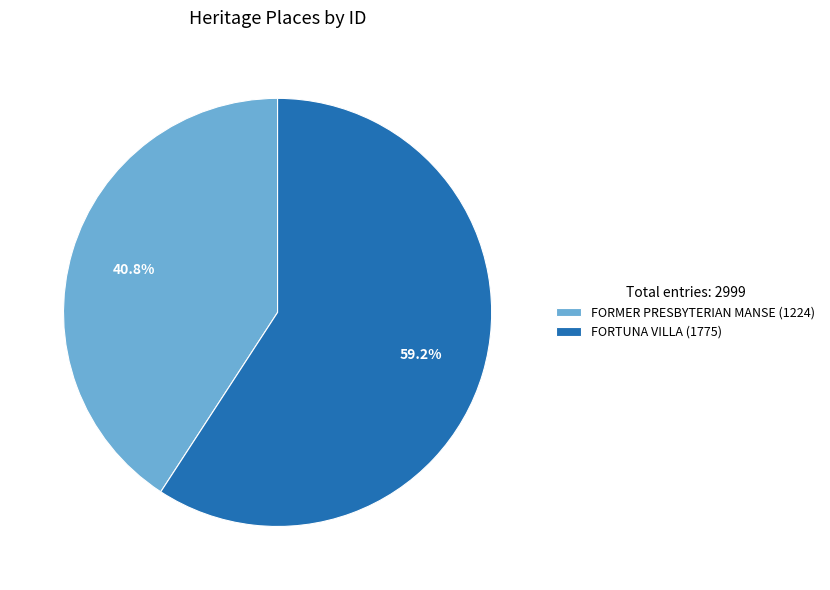

What percentage is the FORTUNA VILLA slice, to the nearest percent?

59%